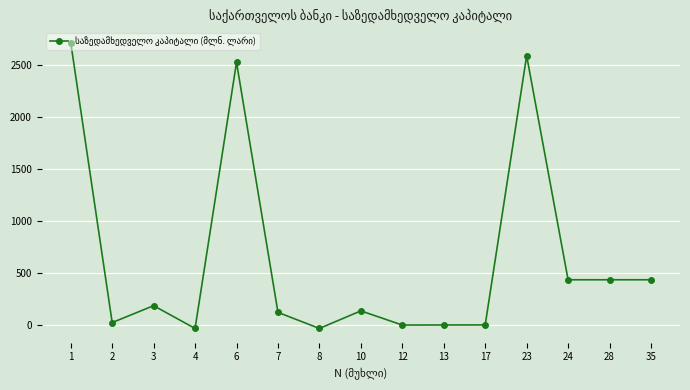

What is the value of the 1st point from the left?

2719.5